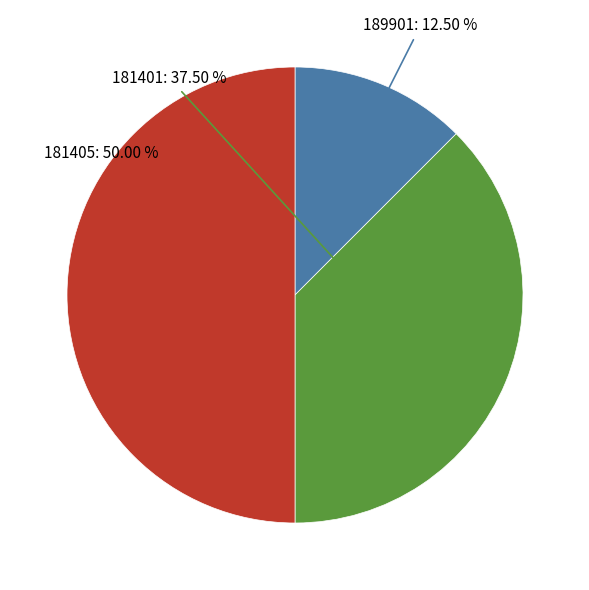

Count the number of slices in the pie.

3